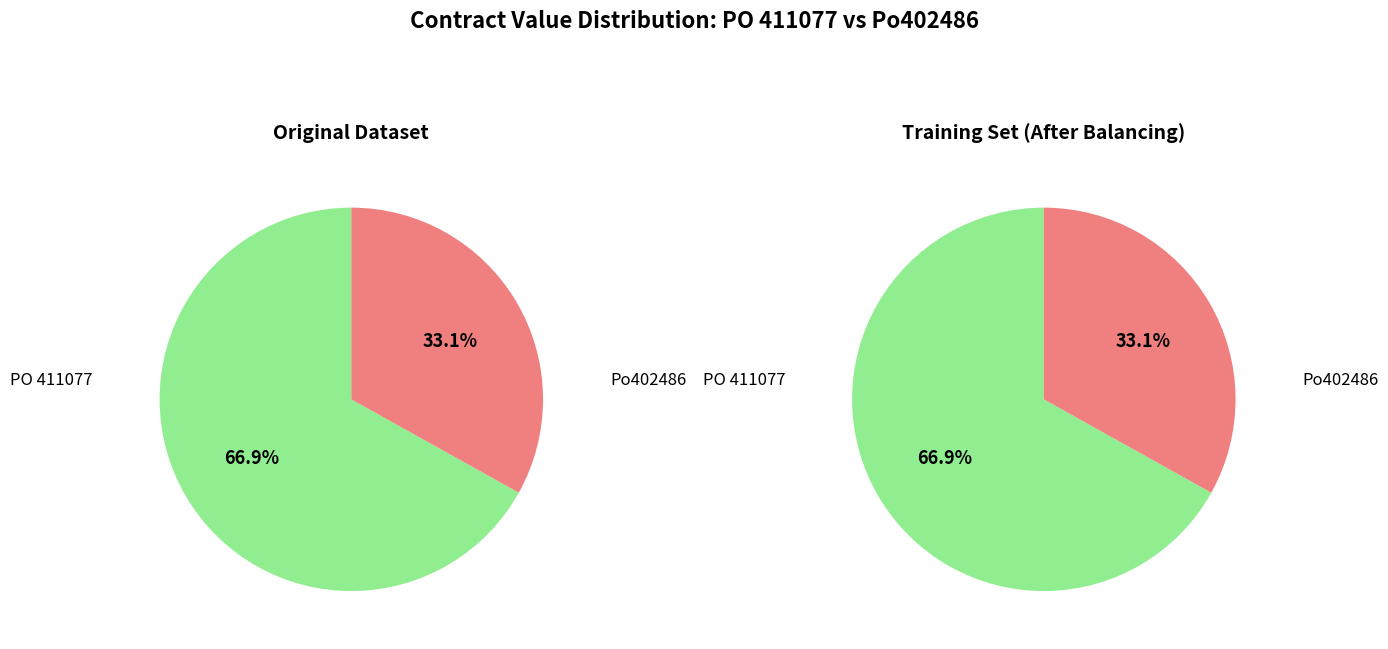

True or false: Po402486 accounts for 24% of the total.

False